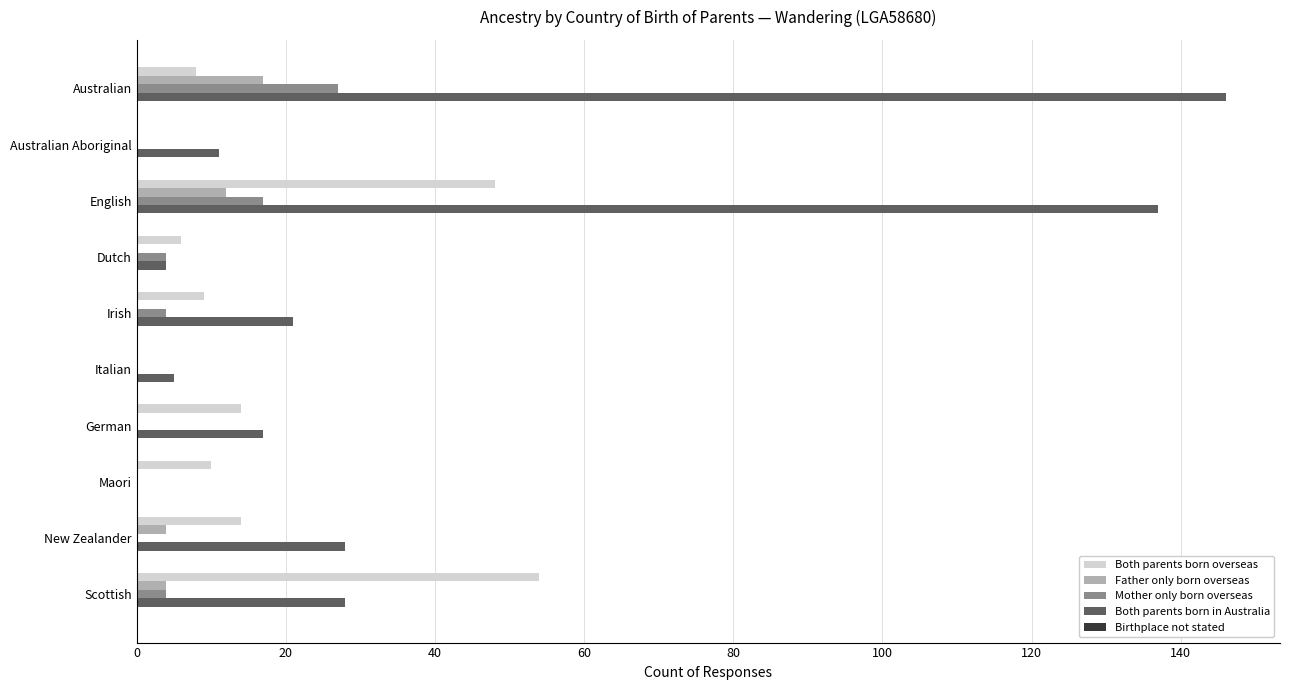

Which category has the highest value in the Mother only born overseas series?

Australian